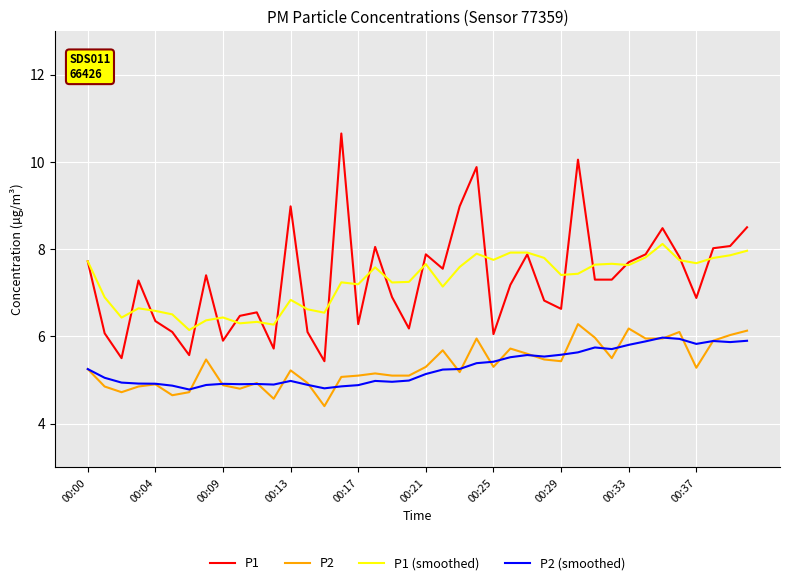

Which series has the largest range (max minus min)?

P1